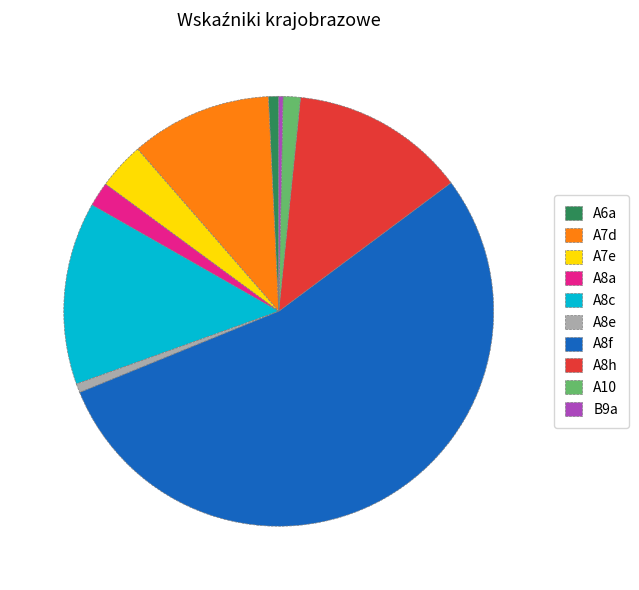

Between A8h and A8f, which is larger?

A8f